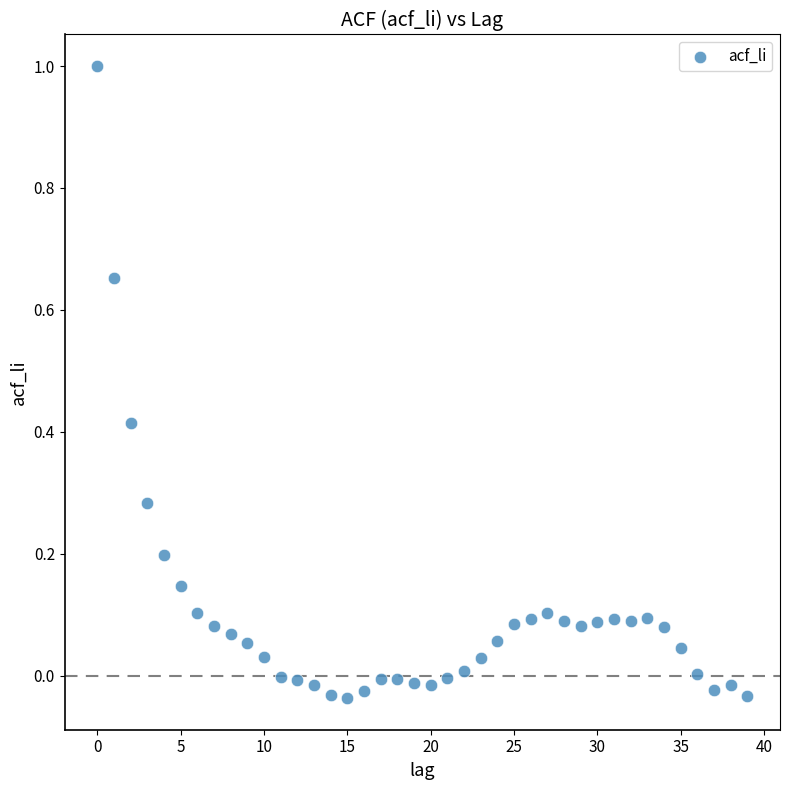

What is the range of Y values (max minus min)?

1.0